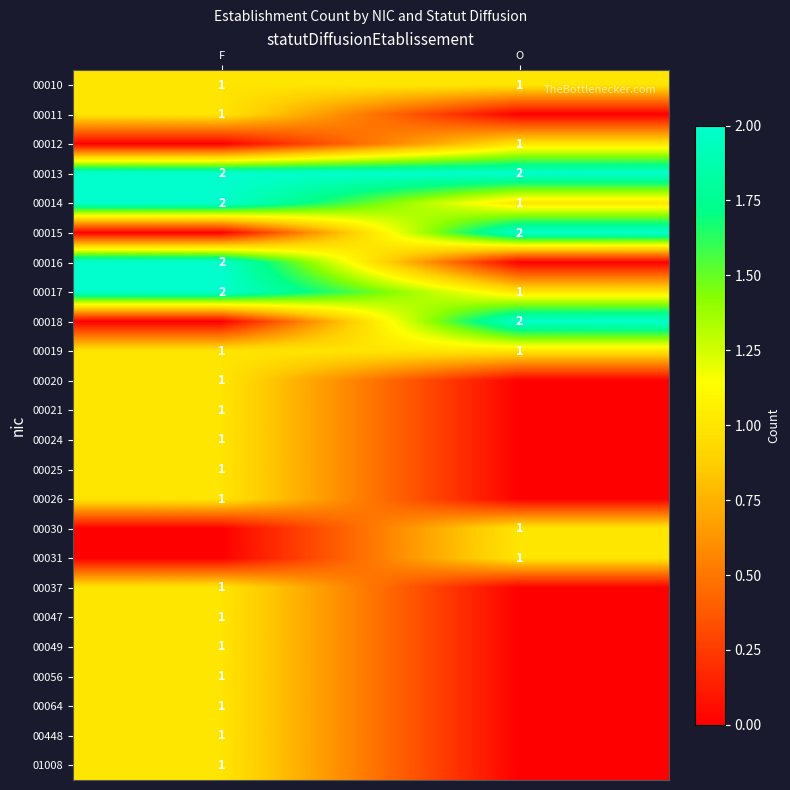

What is the spread (max minus min) of values at F?

2